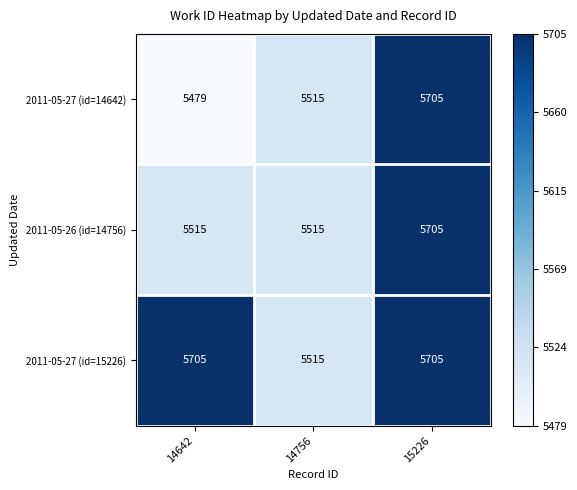

How many categories are shown in the chart?

3